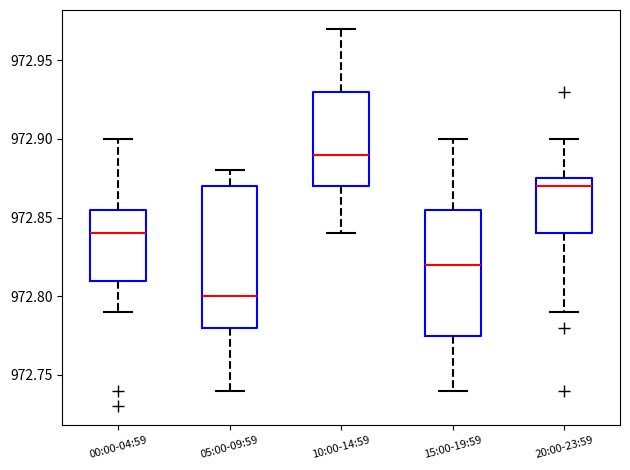

Reading left to right, read every box against the y-axis: the position of its median line, the range the box covers, and the ends of its whiskers. The values are not printed on the chart, so give them approximately, as read against the axis.

00:00-04:59: median 972.840, box 972.810 to 972.855, whiskers 972.790 to 972.900
05:00-09:59: median 972.800, box 972.780 to 972.870, whiskers 972.740 to 972.880
10:00-14:59: median 972.890, box 972.870 to 972.930, whiskers 972.840 to 972.970
15:00-19:59: median 972.820, box 972.775 to 972.855, whiskers 972.740 to 972.900
20:00-23:59: median 972.870, box 972.840 to 972.875, whiskers 972.790 to 972.900